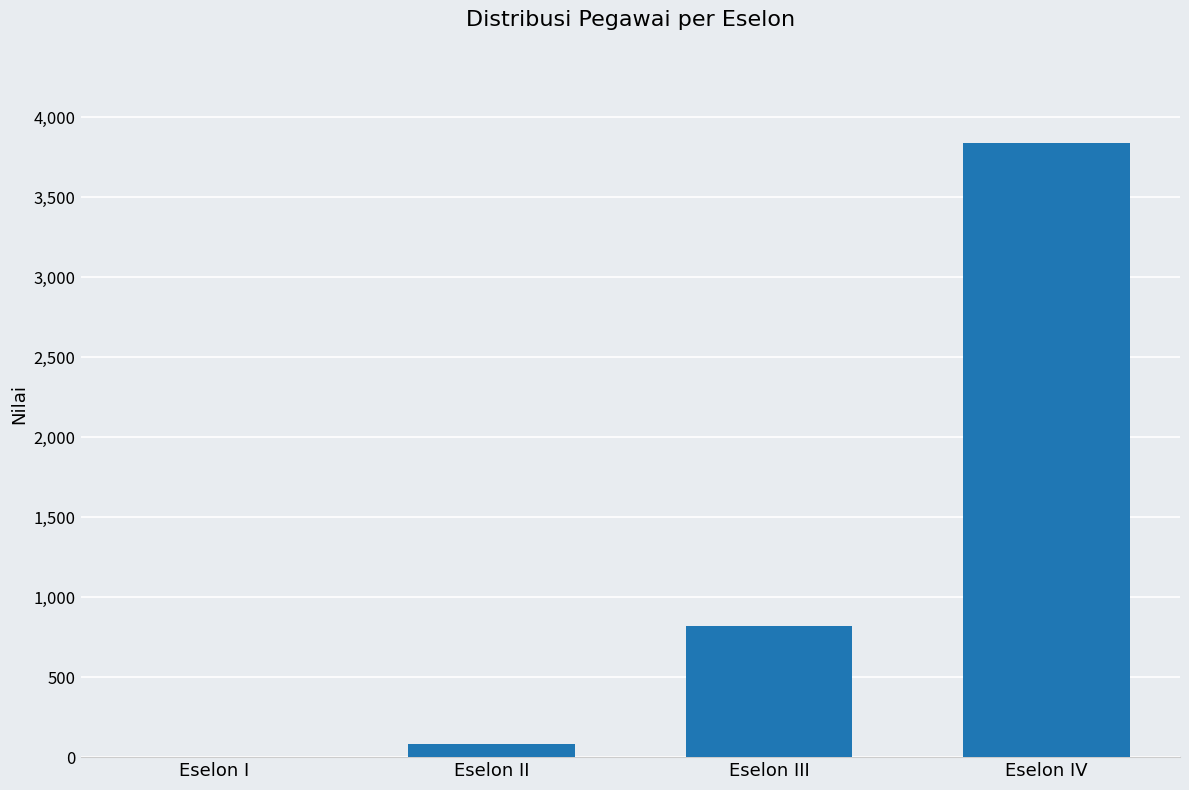

What is the greatest value displayed?

3837